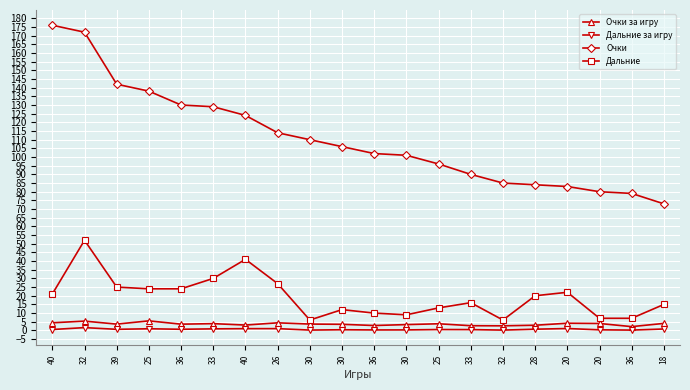

What is the difference between the maximum and minimum values in the Дальние за игру series?

1.4